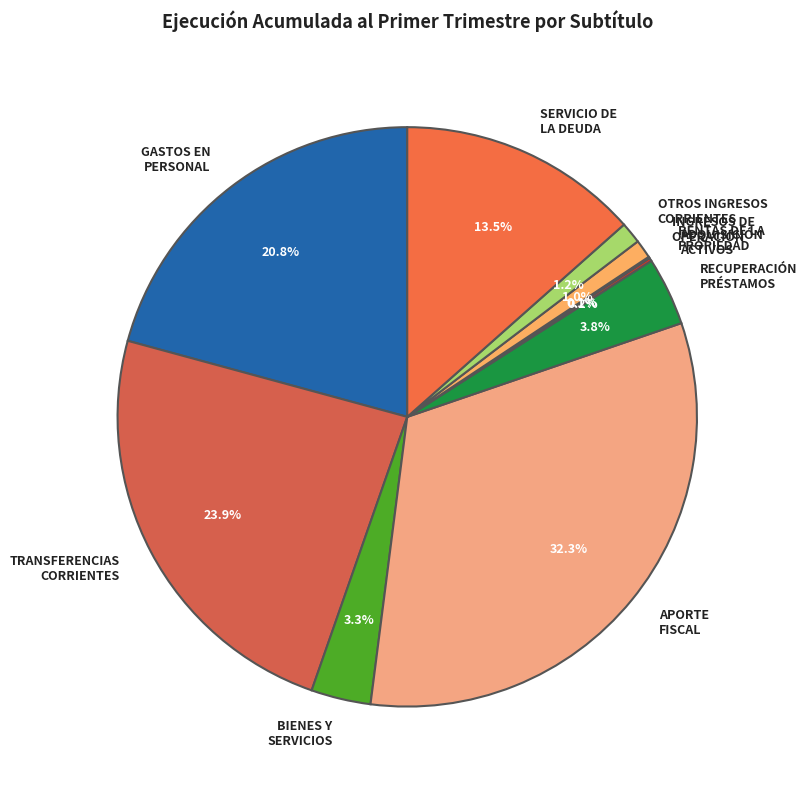

What is the largest slice in the pie chart?

APORTE FISCAL